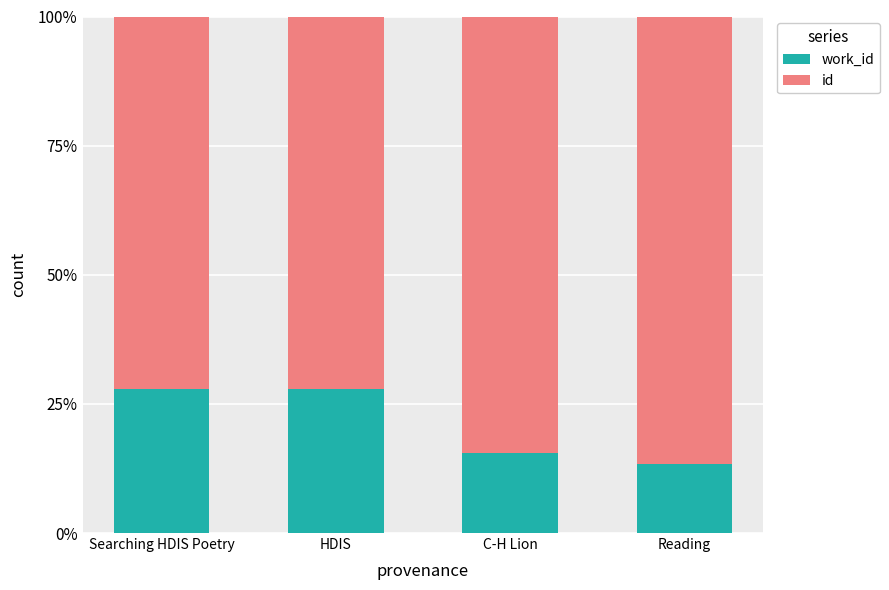

What is the total value across all series at Searching HDIS Poetry?

100.0